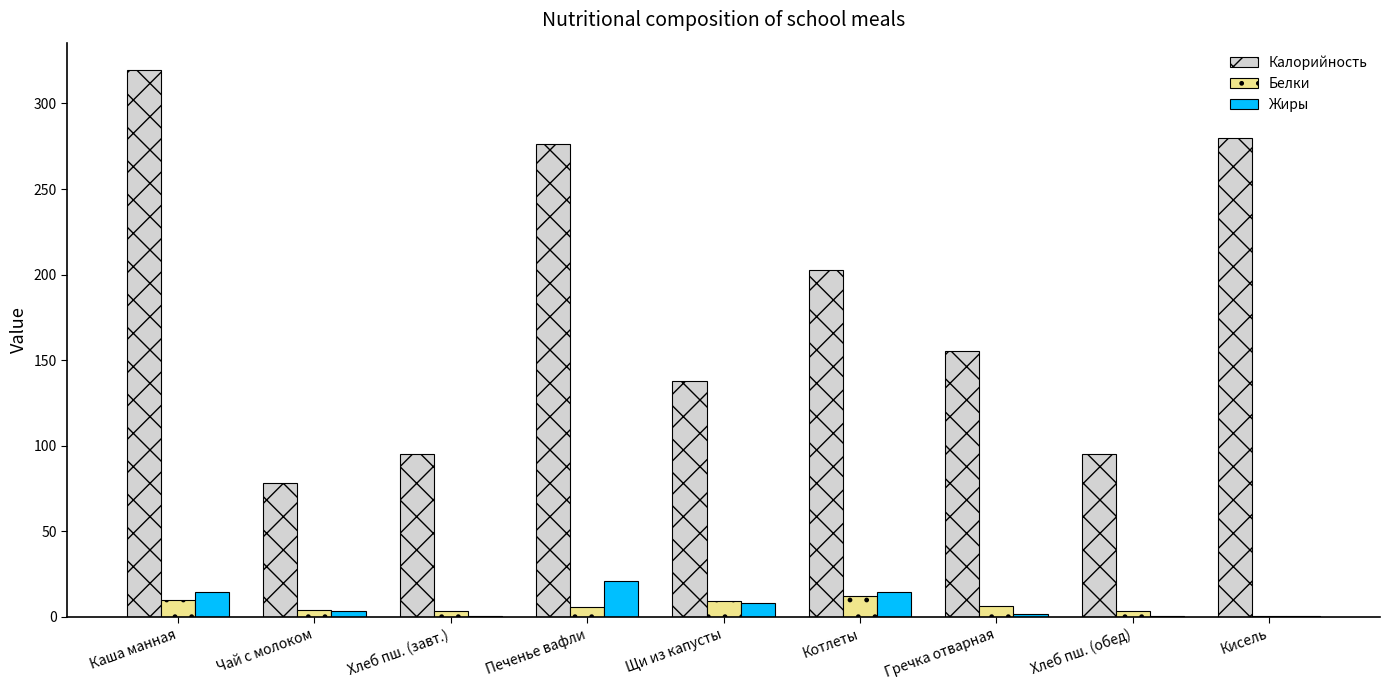

What is the greatest value displayed?

319.5